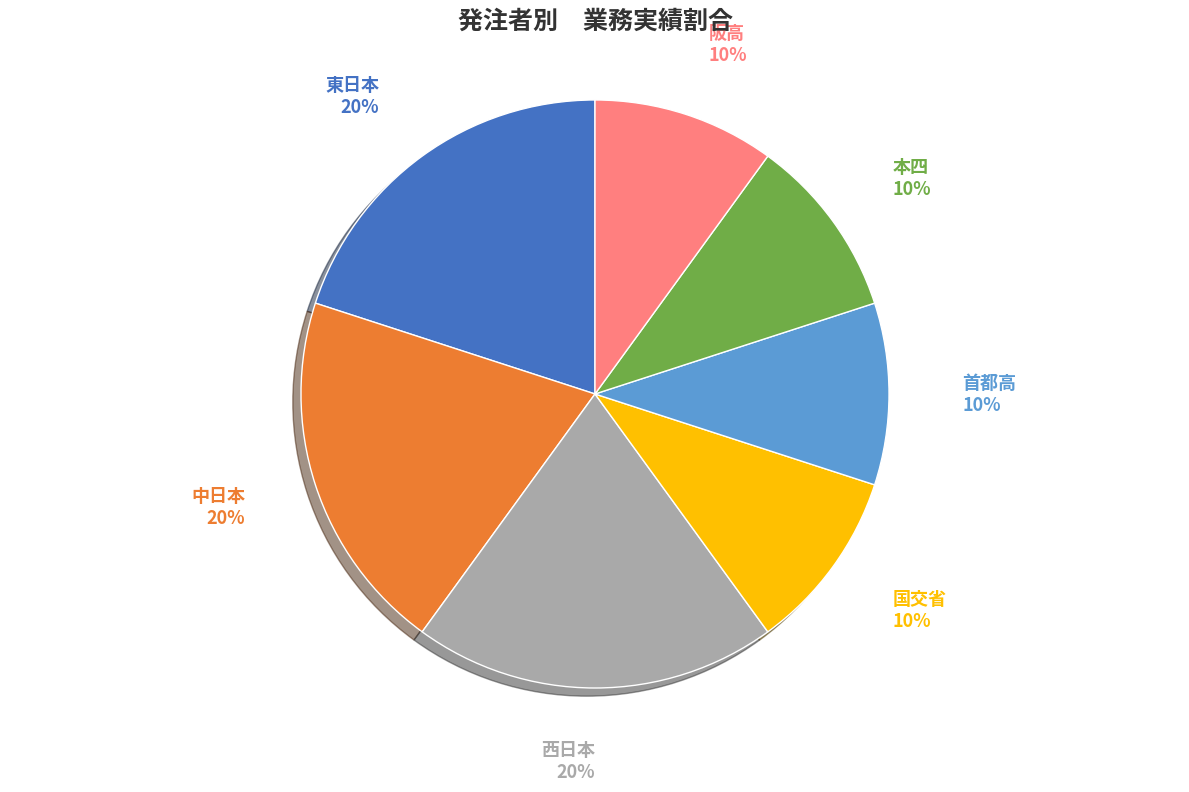

Is there a majority slice in this chart?

No